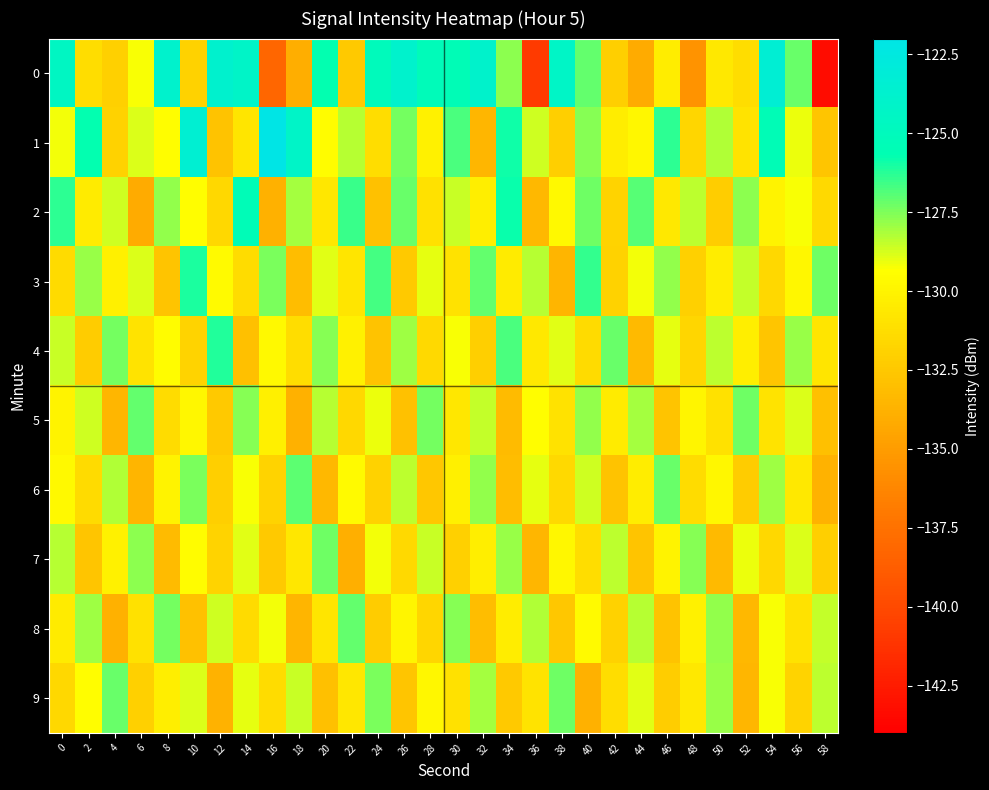

Which has a higher value, 52 or 2?

52